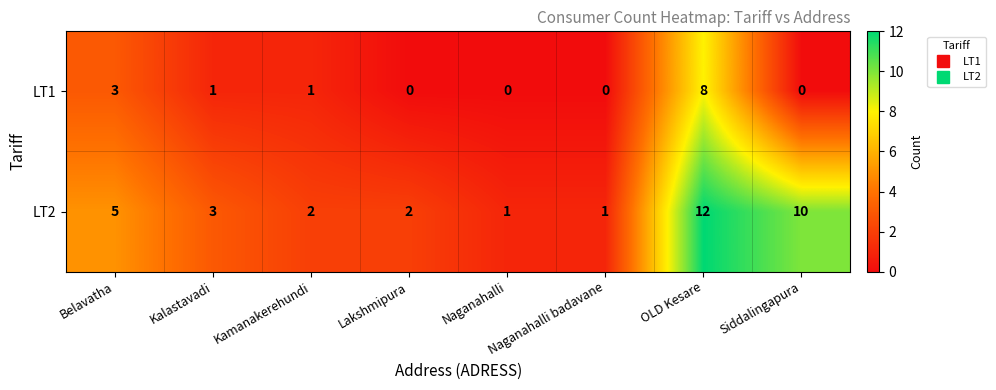

The LT1 series shows -6 at Naganahalli badavane. True or false?

False